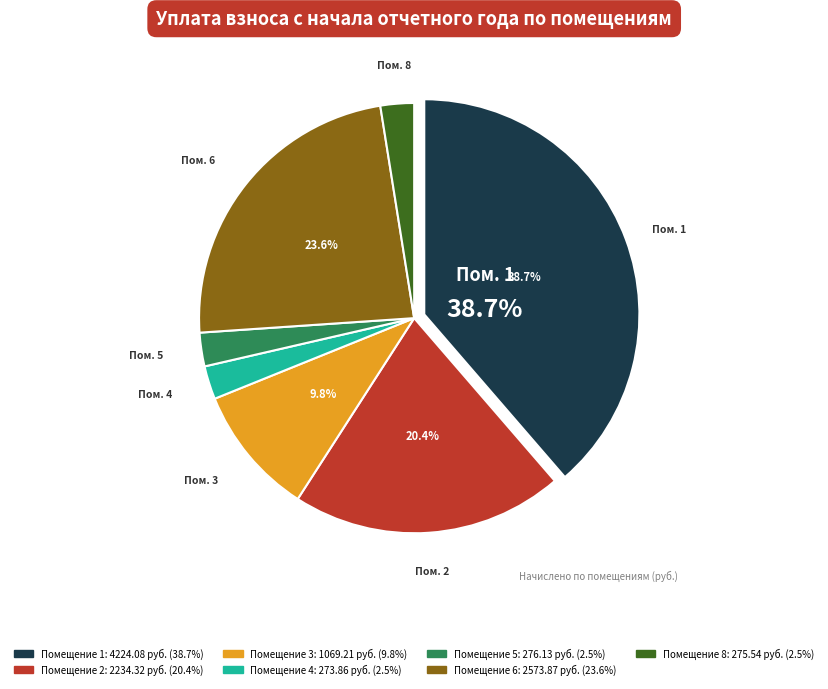

To the nearest percent, what is the difference between the largest and smallest slice percentages?

36%